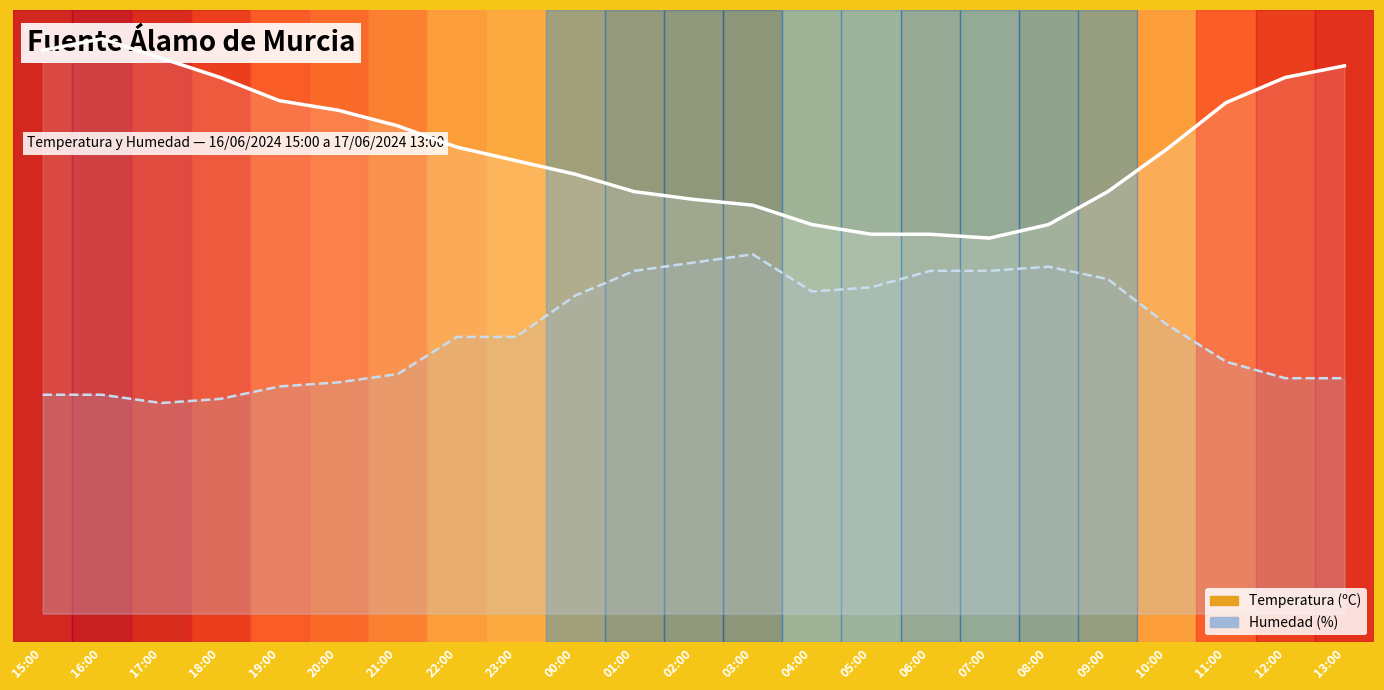

At which category does the chart reach its peak across all series?

16:00